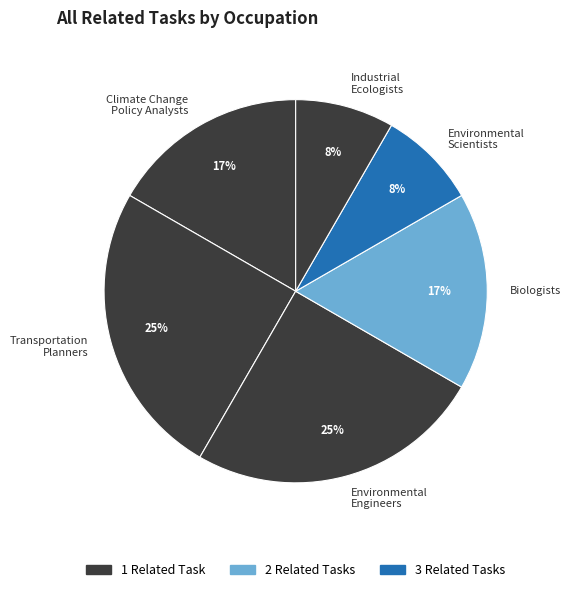

How many segments does this pie chart have?

6